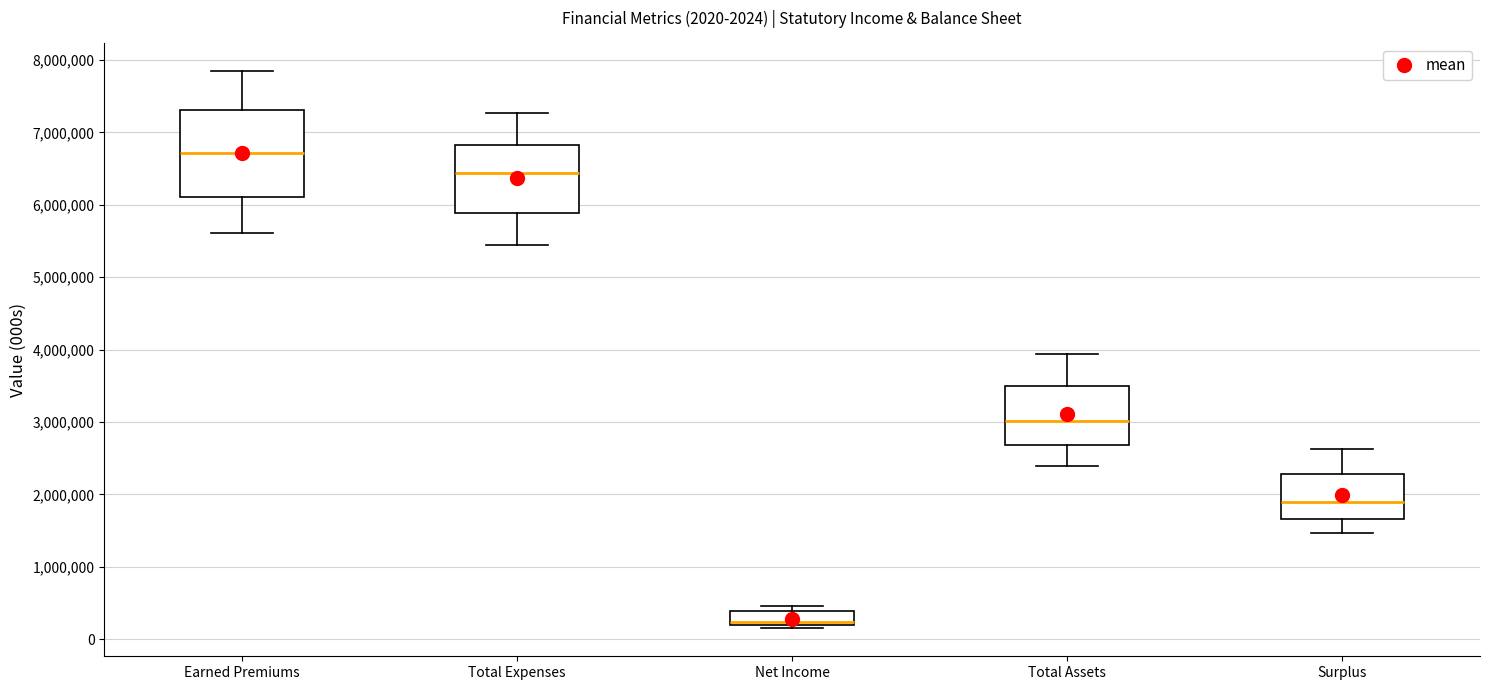

Which box is the tallest, from its lower edge to its upper edge?

Earned Premiums